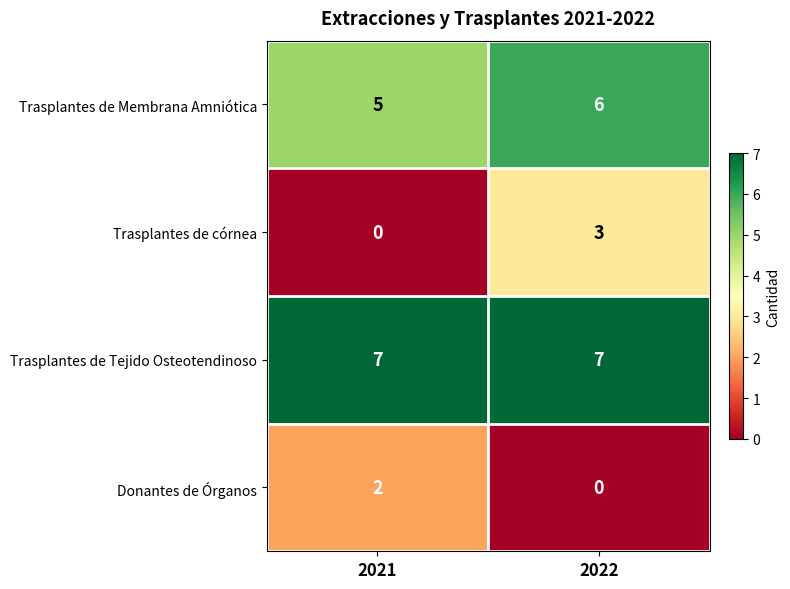

What is the greatest value displayed?

7